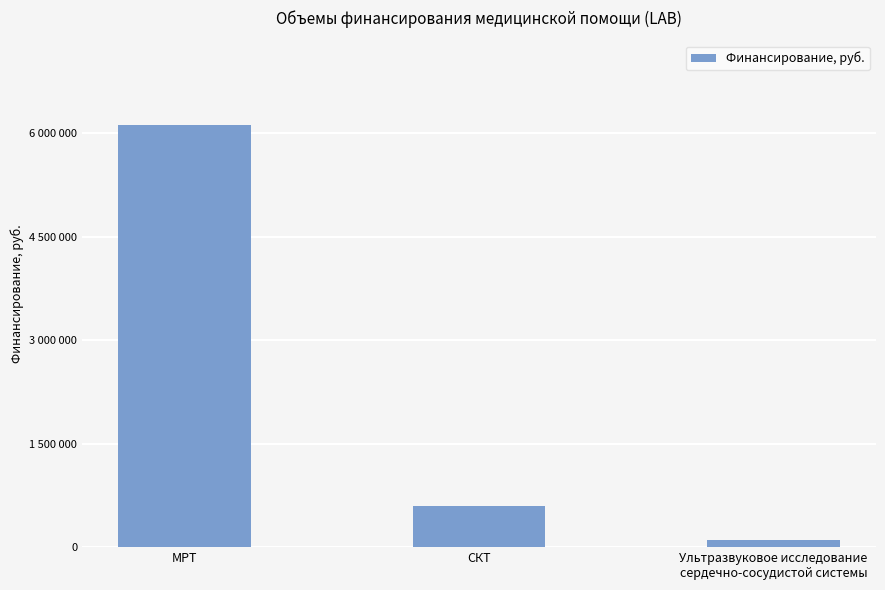

What is the smallest value displayed?

98963